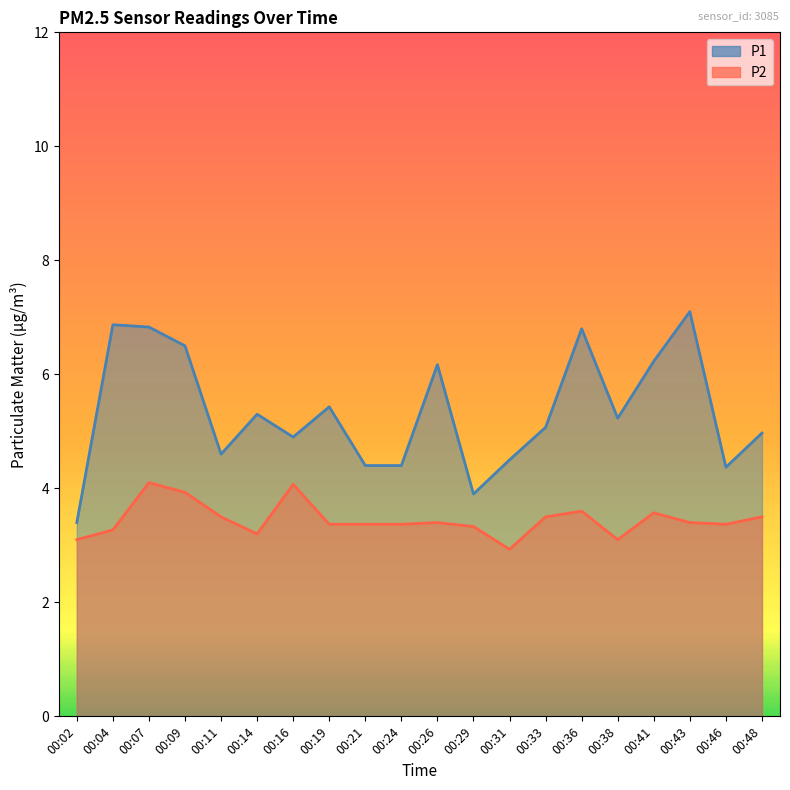

What is the total value across all series at 00:14?

8.5